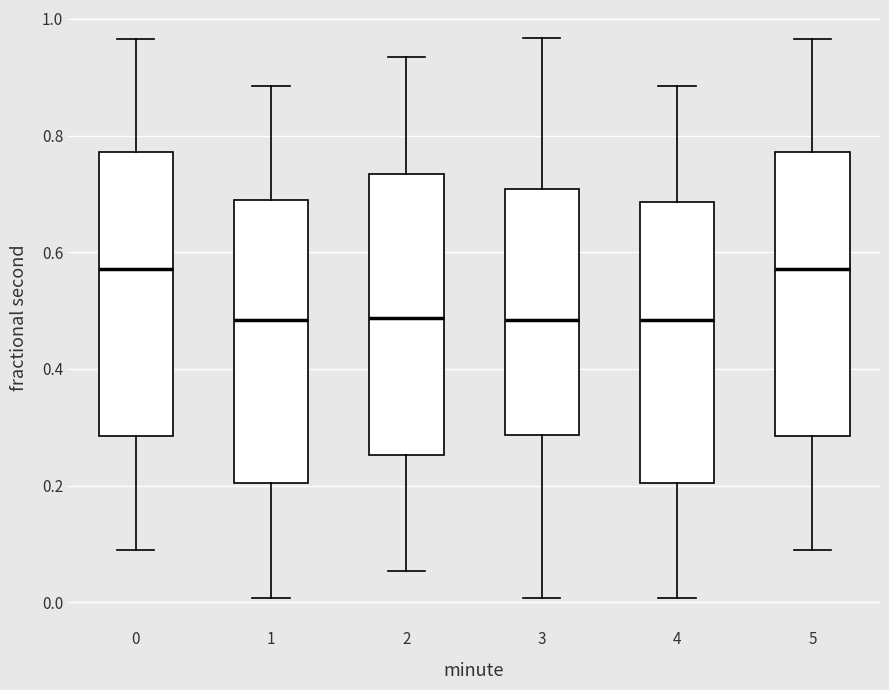

Reading left to right, read every box against the y-axis: the position of its median line, the range the box covers, and the ends of its whiskers. The values are not printed on the chart, so give them approximately, as read against the axis.

0: median 0.58, box 0.28 to 0.78, whiskers 0.08 to 0.96
1: median 0.48, box 0.20 to 0.68, whiskers 0.00 to 0.88
2: median 0.48, box 0.26 to 0.74, whiskers 0.06 to 0.94
3: median 0.48, box 0.28 to 0.70, whiskers 0.00 to 0.96
4: median 0.48, box 0.20 to 0.68, whiskers 0.00 to 0.88
5: median 0.58, box 0.28 to 0.78, whiskers 0.08 to 0.96